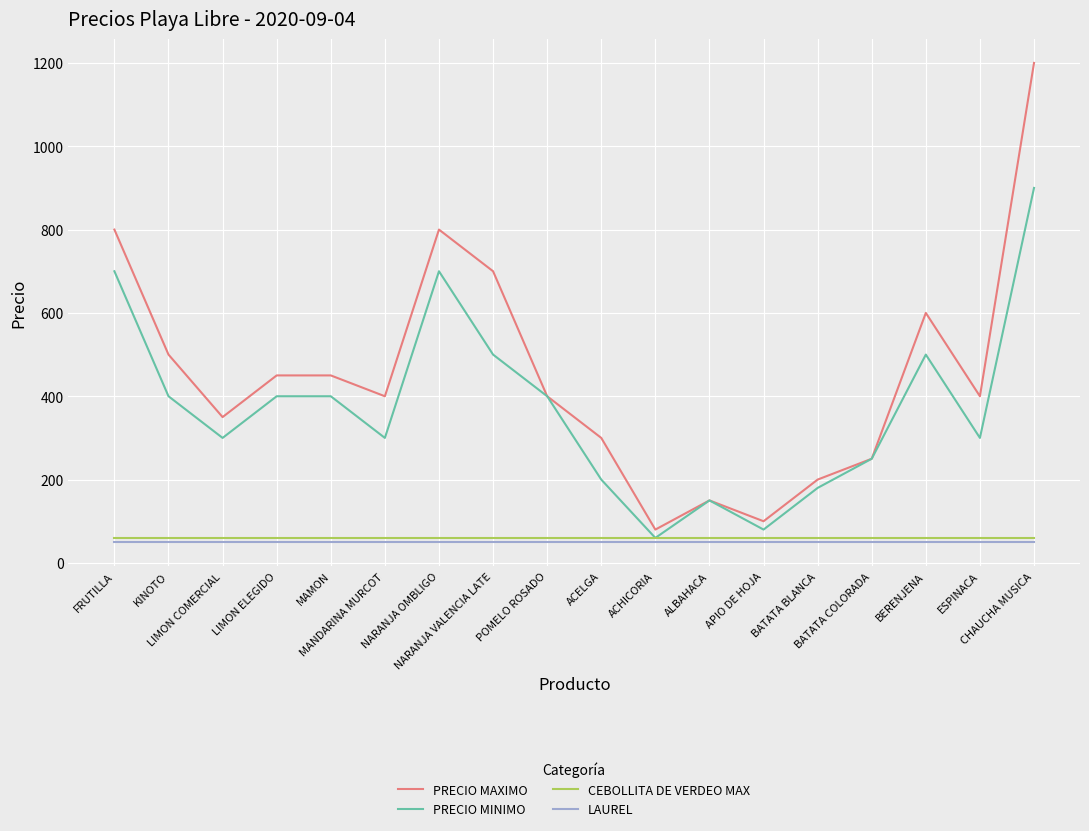

What is the maximum value shown in the chart?

1200